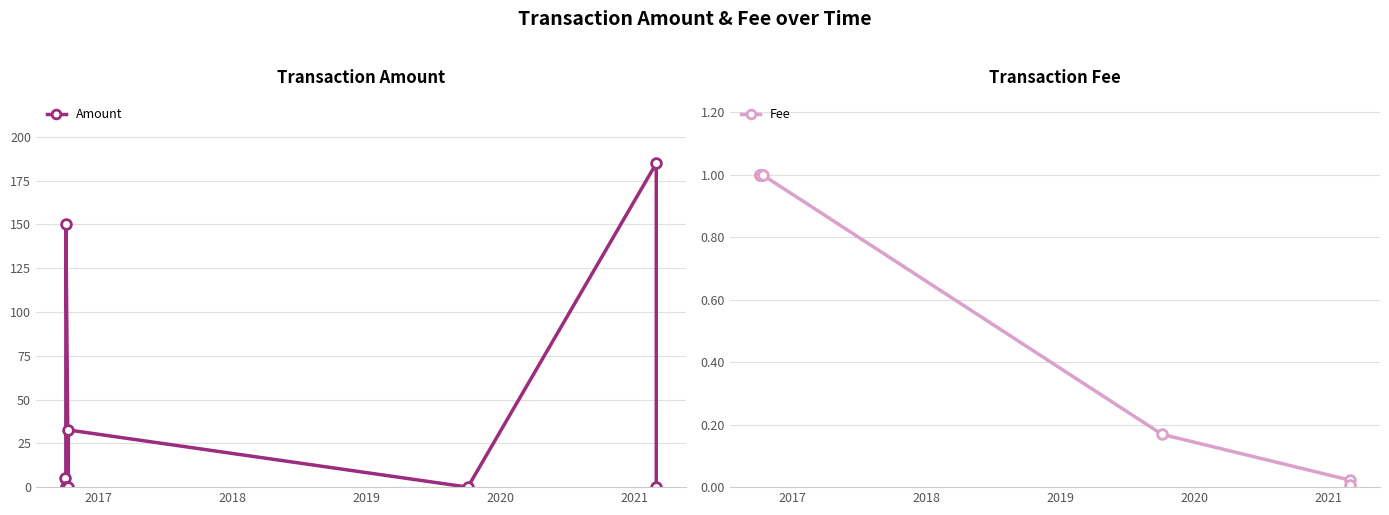

After their last crossing, which series has the higher values: Amount or Fee?

Fee